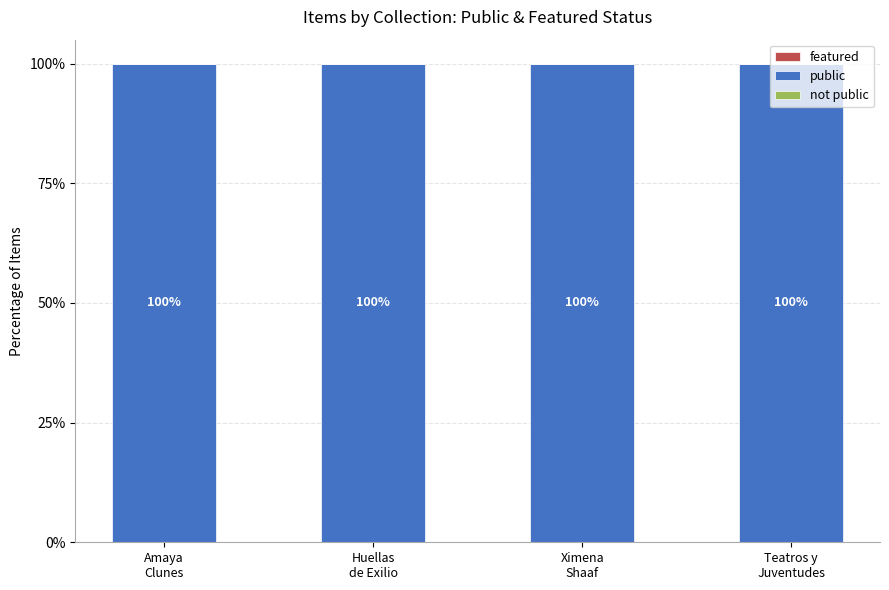

Rank the series by their maximum value, from lowest to highest.

featured, not public, public